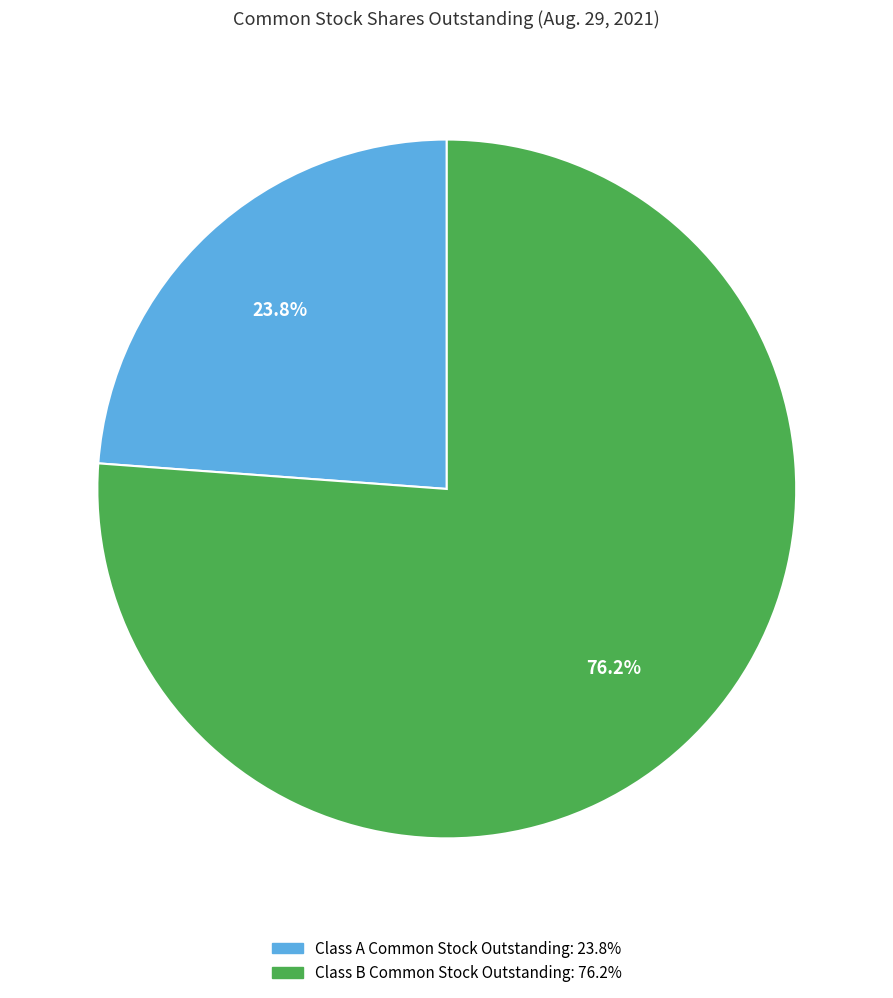

Rank the categories by value from lowest to highest.

Class A Common Stock Outstanding, Class B Common Stock Outstanding